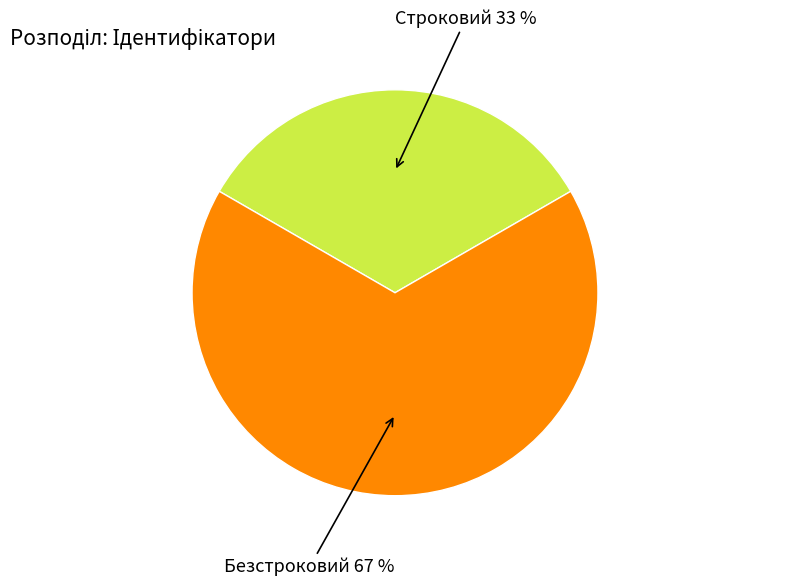

Combined, do Строковий and Безстроковий account for over 50%?

Yes